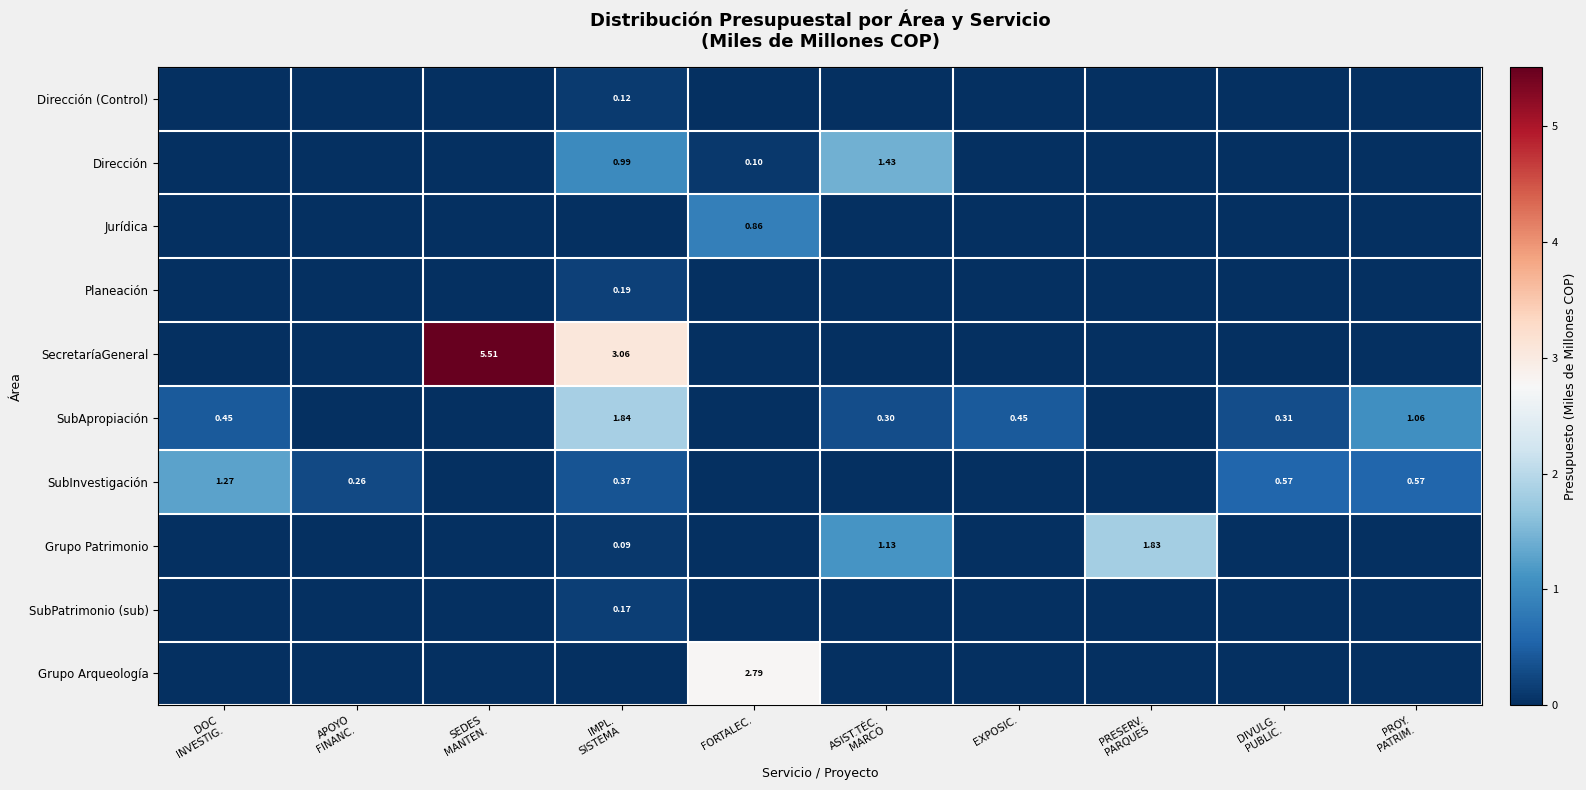

At which category is the sum across all series the highest?

IMPL.
SISTEMA